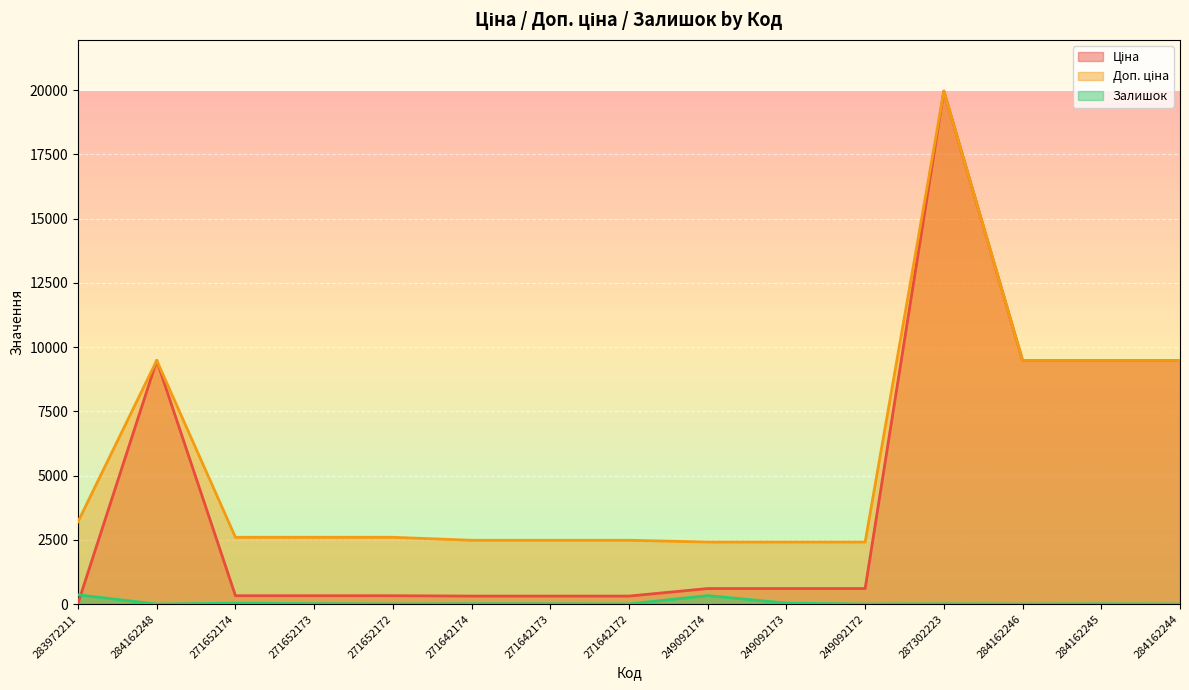

Reading left to right, list all the values displayed in this chart.

Ціна: 32.0	9480.1	324.8	324.8	324.8	310.3	310.3	310.3	603.7	603.7	603.7	19964.2	9480.1	9480.1	9480.1
Доп. ціна: 3205.0	9480.1	2598.3	2598.3	2598.3	2482.4	2482.4	2482.4	2414.8	2414.8	2414.8	19964.2	9480.1	9480.1	9480.1
Залишок: 360.0	0.0	34.0	15.0	4.0	11.0	10.0	4.0	328.0	38.0	0.0	7.0	0.0	8.0	0.0